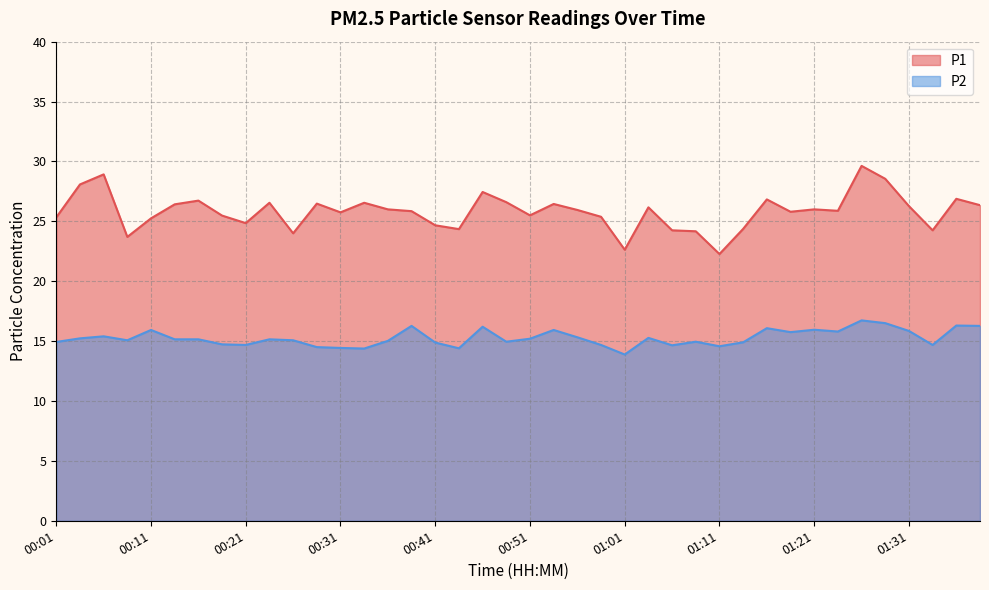

What value does the P2 series have at 01:38?

16.3